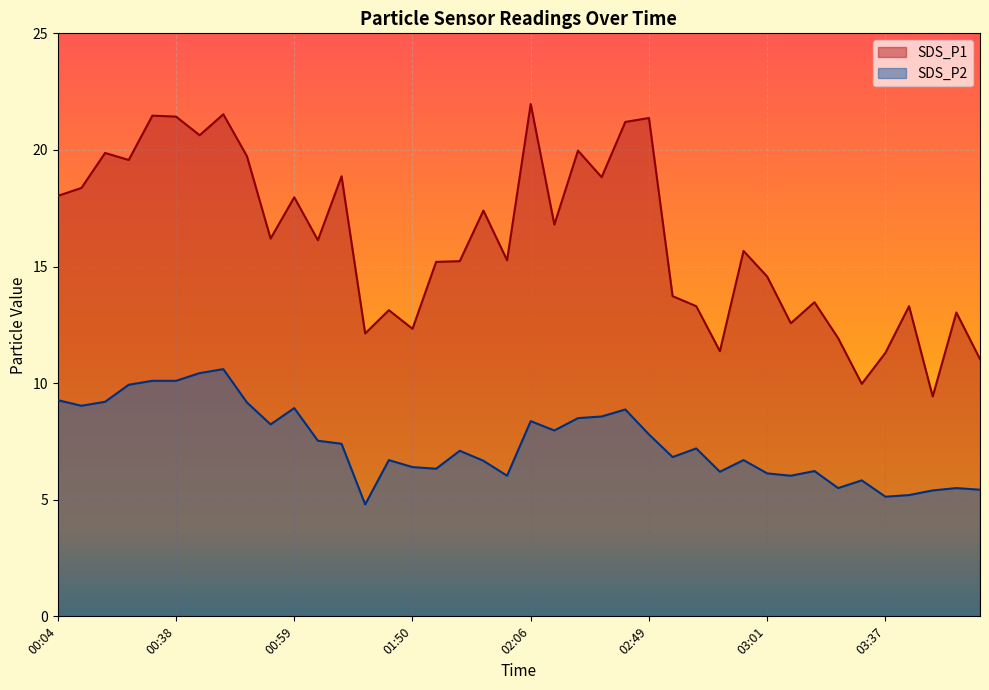

Which series has the widest spread of values?

SDS_P1